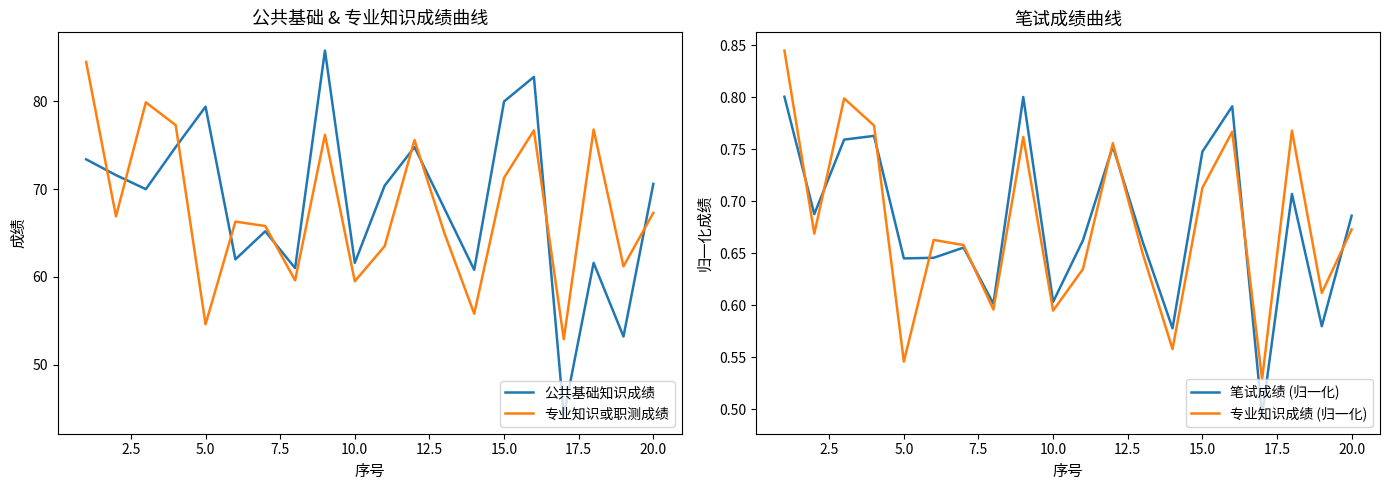

The value of 专业知识或职测成绩 at 15.0 is 71.3. True or false?

True